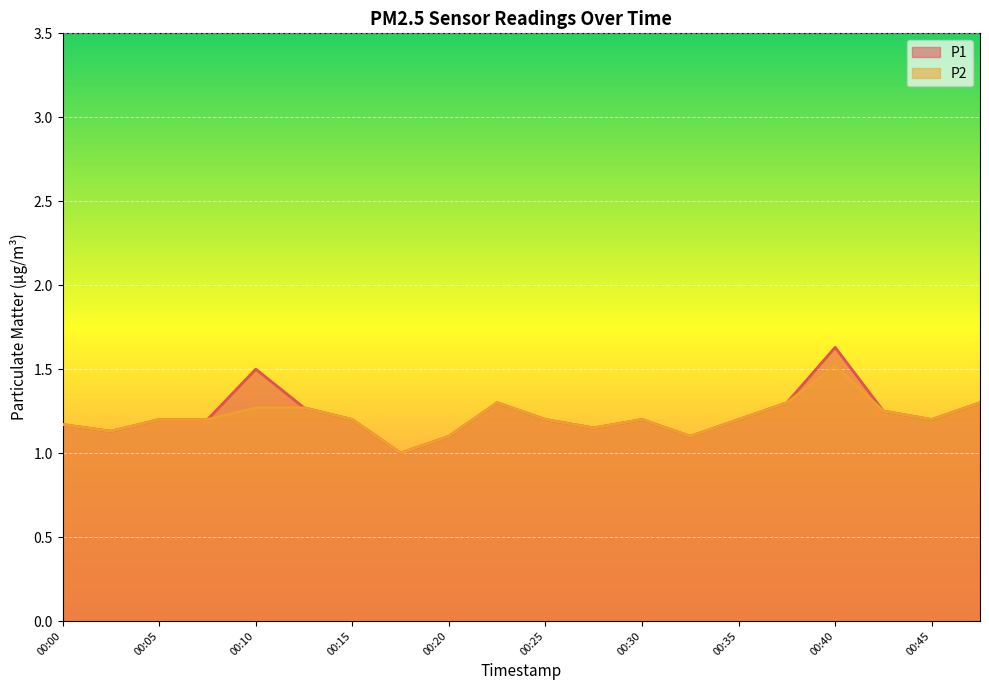

How many lines are shown in the chart?

2